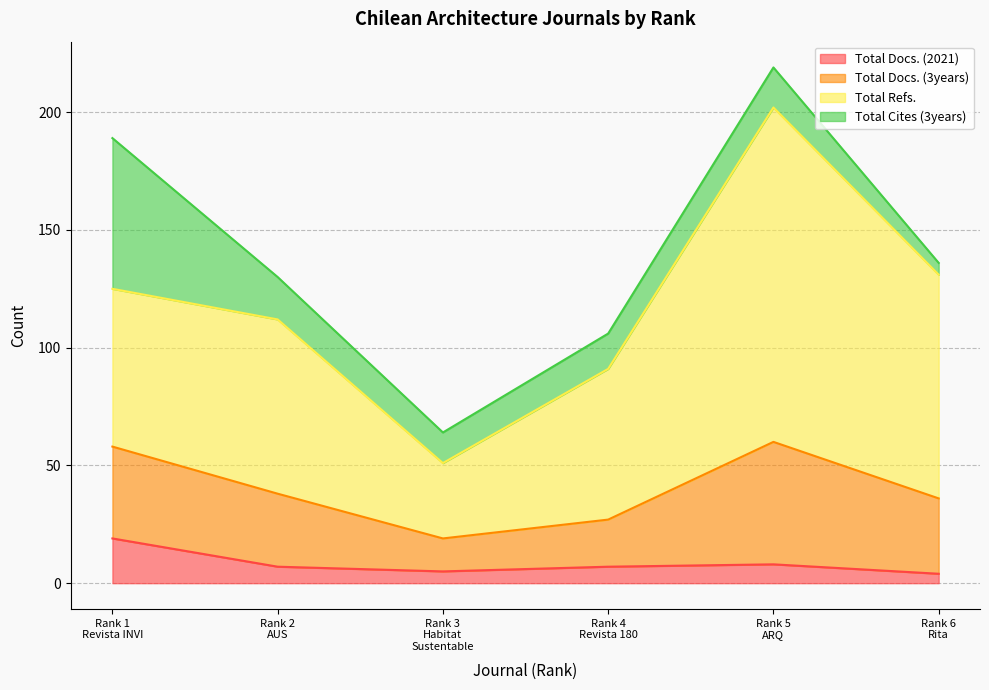

In Total Docs. (2021), how many points are lower than both neighbors (excluding endpoints)?

1